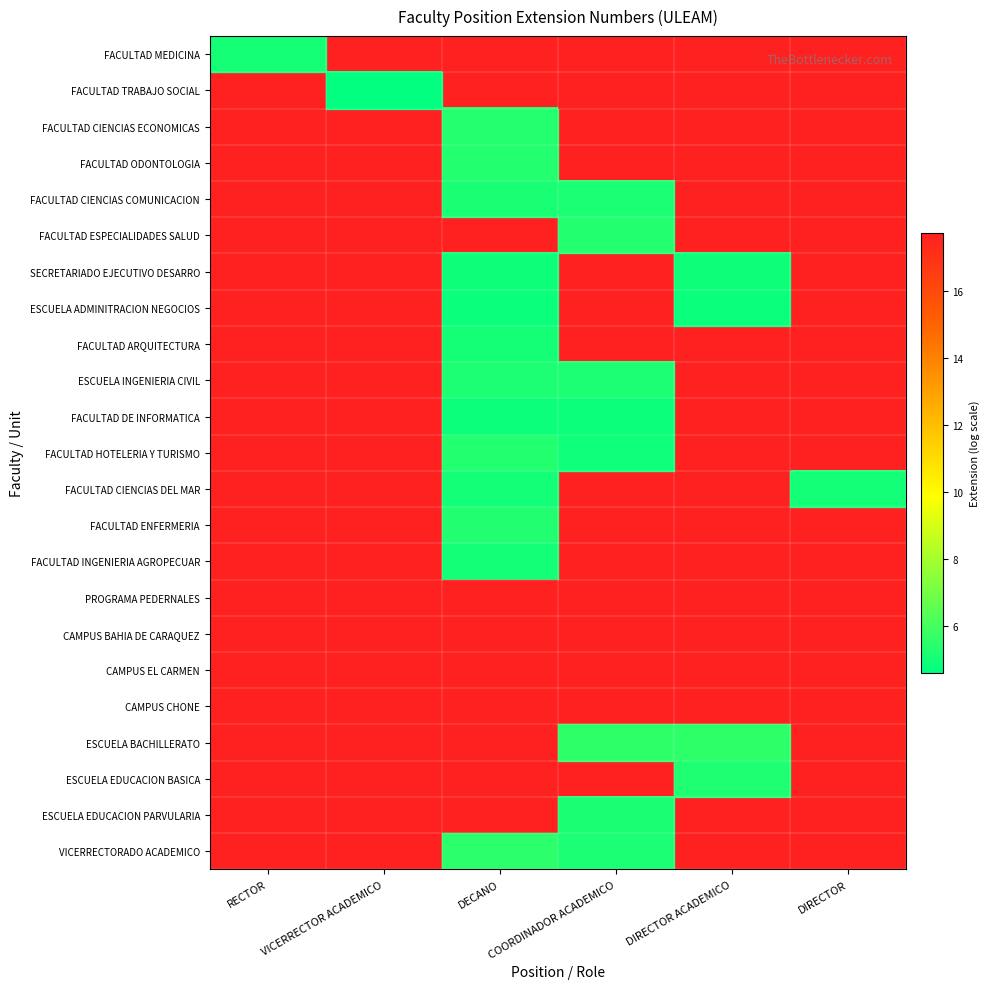

What is the approximate value of FACULTAD CIENCIAS DEL MAR at DECANO?

5.0